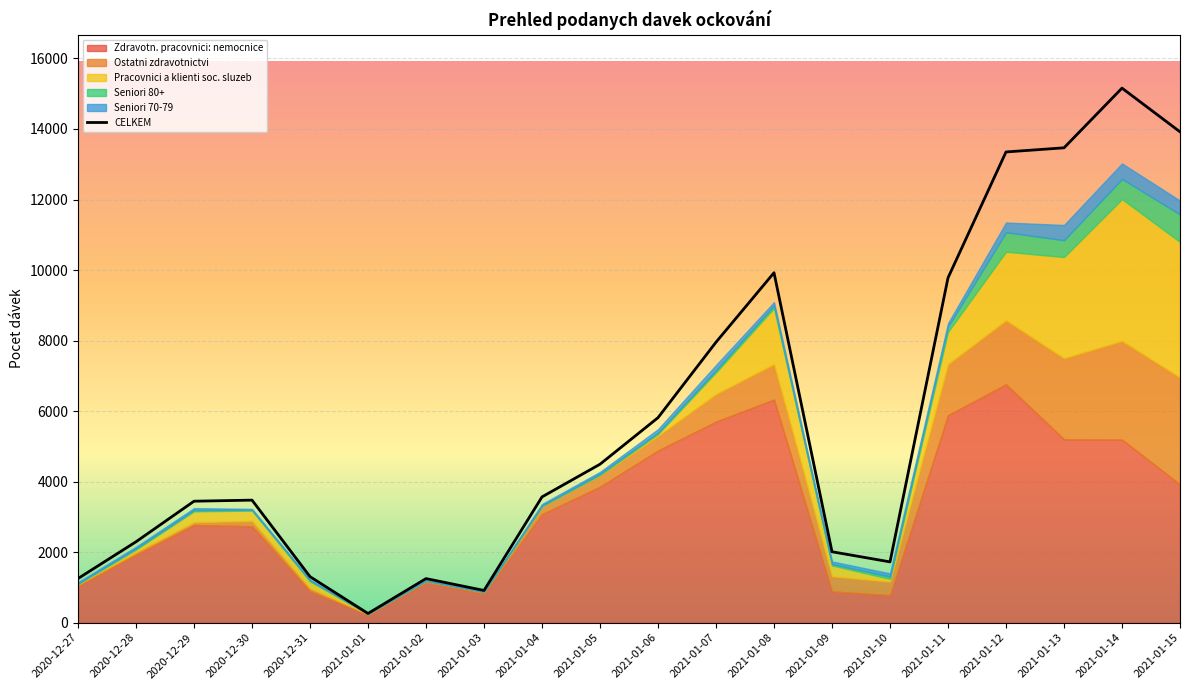

How many times do Seniori 70-79 and Pracovnici a klienti soc. sluzeb cross each other?

5